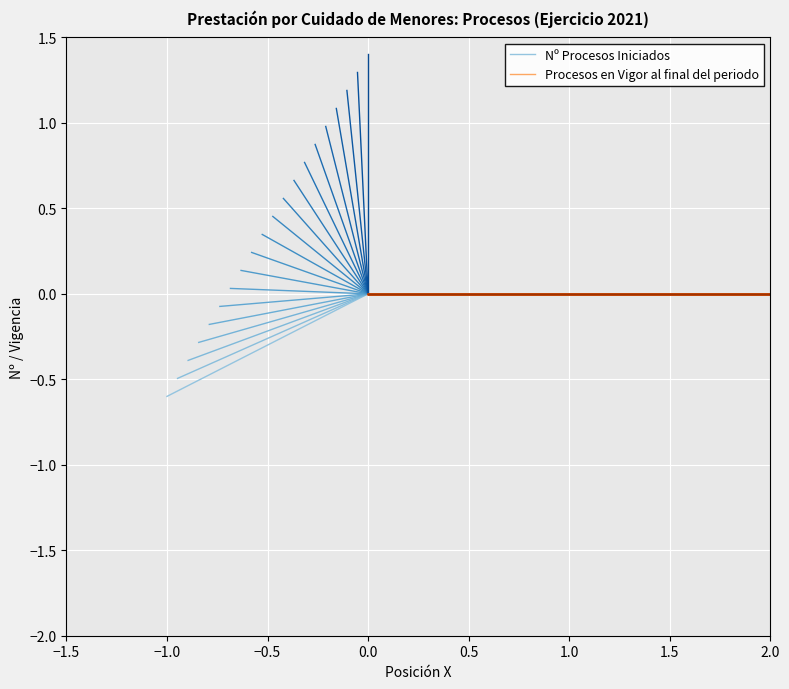

What are all the series names shown in the legend?

Nº Procesos Iniciados, Procesos en Vigor al final del periodo